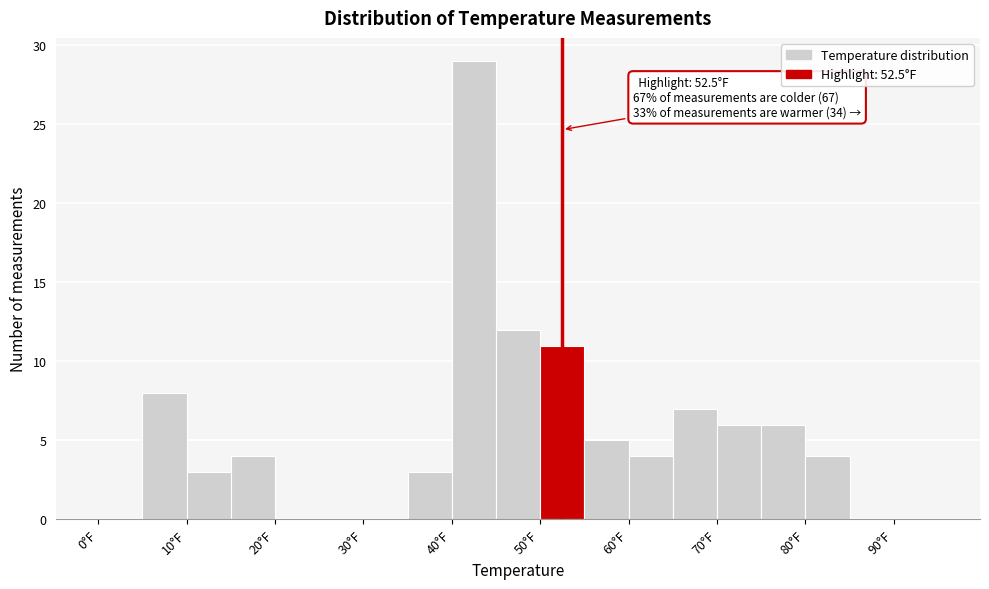

Which range on the x-axis has the tallest bar?

40 to 45